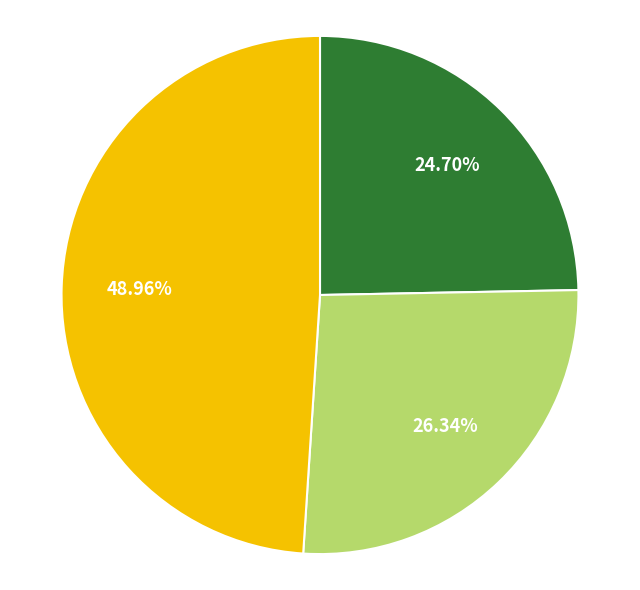

Does any single category account for the majority?

No